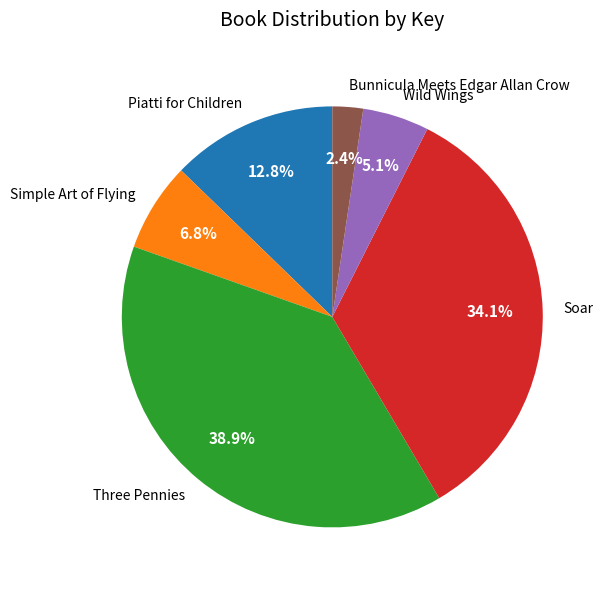

The Piatti for Children slice represents 6% of the pie. True or false?

False